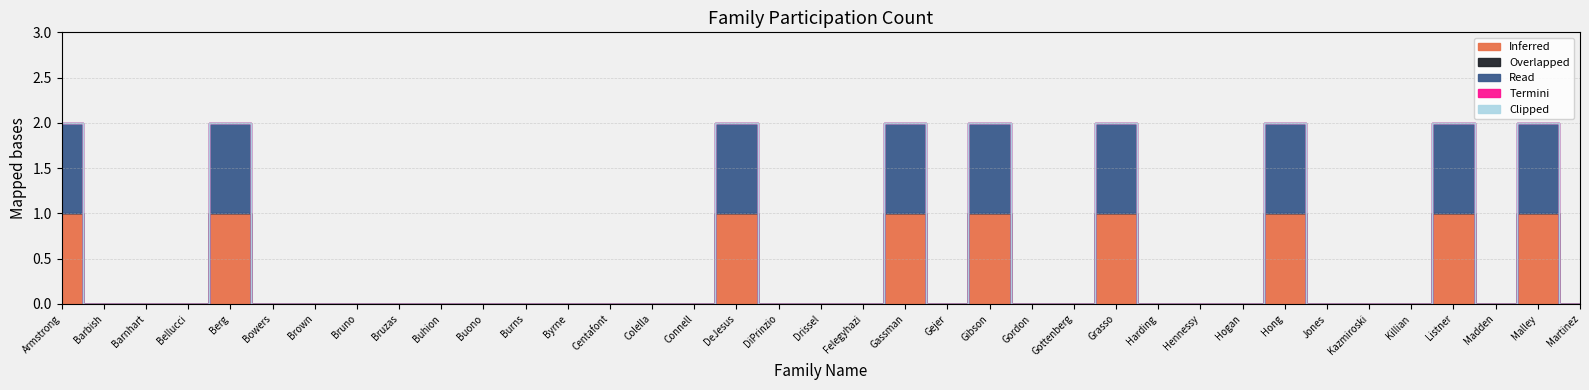

What is the label of the 22nd point from the left?

Gejer